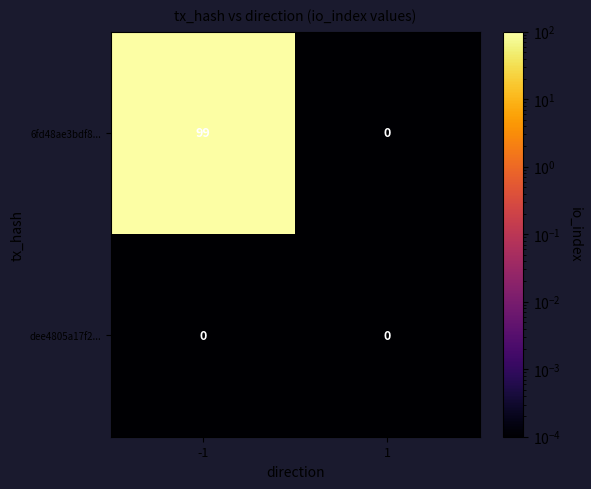

Reading left to right, list all the values displayed in this chart.

6fd48ae3bdf8...: -1=99	1=0
dee4805a17f2...: -1=0	1=0